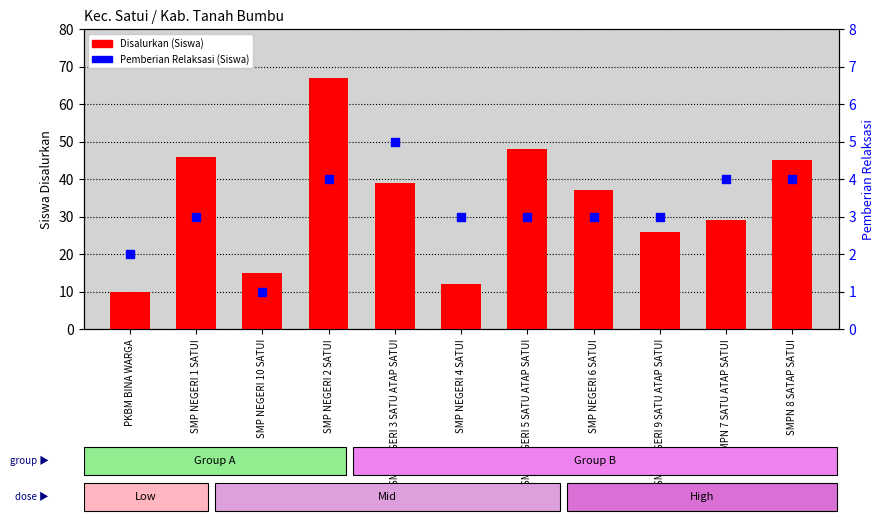

What are all the series names shown in the legend?

Disalurkan (Siswa), Pemberian Relaksasi (Siswa)